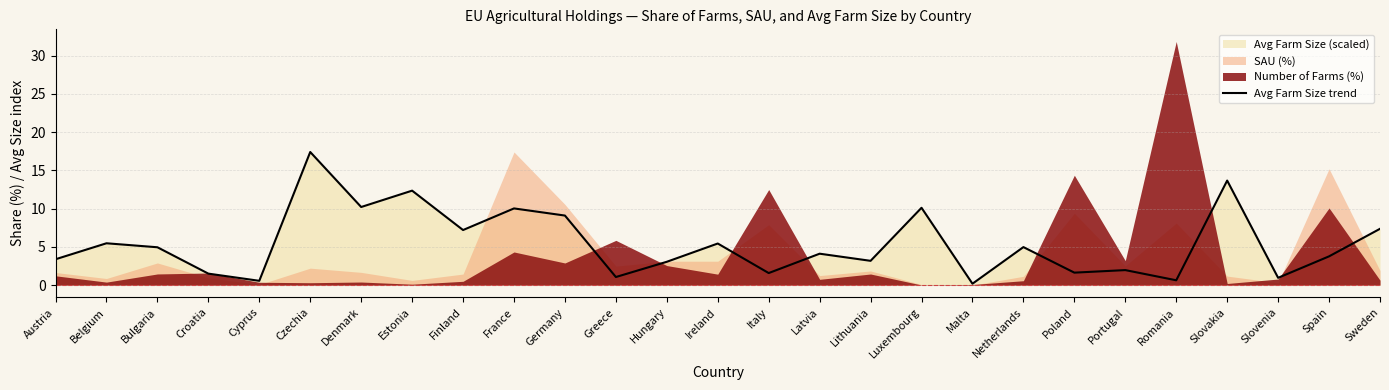

What is the value of the 25th point from the left?

1.0